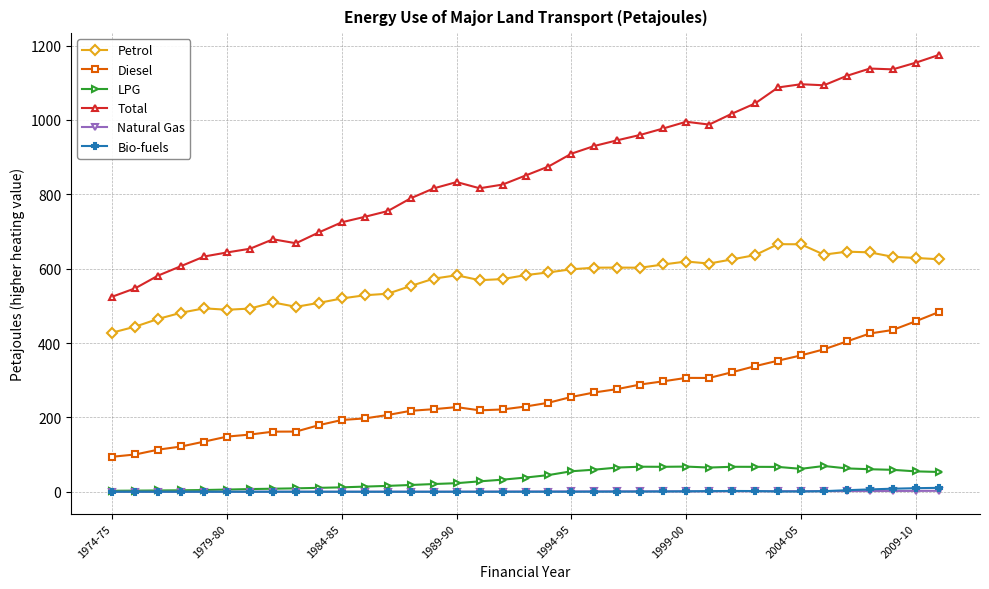

True or false: Total has more than 1 interior local peaks.

True